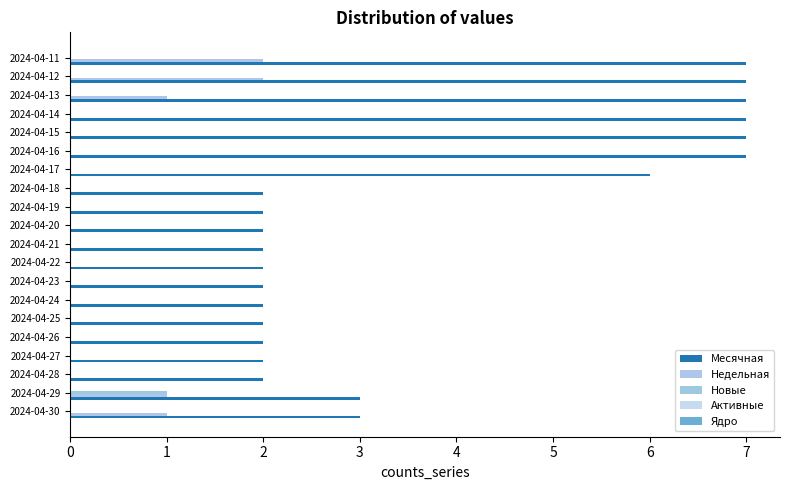

Reading right to left, transcribe all the data shown in this chart.

Месячная: 7.0	7.0	7.0	7.0	7.0	7.0	6.0	2.0	2.0	2.0	2.0	2.0	2.0	2.0	2.0	2.0	2.0	2.0	3.0	3.0
Недельная: 2.0	2.0	1.0	0.0	0.0	0.0	0.0	0.0	0.0	0.0	0.0	0.0	0.0	0.0	0.0	0.0	0.0	0.0	1.0	1.0
Новые: 0.0	0.0	0.0	0.0	0.0	0.0	0.0	0.0	0.0	0.0	0.0	0.0	0.0	0.0	0.0	0.0	0.0	0.0	1.0	0.0
Активные: 0.1	0.1	0.1	0.1	0.1	0.1	0.1	0.1	0.1	0.1	0.1	0.1	0.1	0.1	0.1	0.1	0.1	0.1	0.1	0.1
Ядро: 0.1	0.1	0.1	0.1	0.1	0.1	0.1	0.1	0.1	0.1	0.1	0.1	0.1	0.1	0.1	0.1	0.1	0.1	0.1	0.1